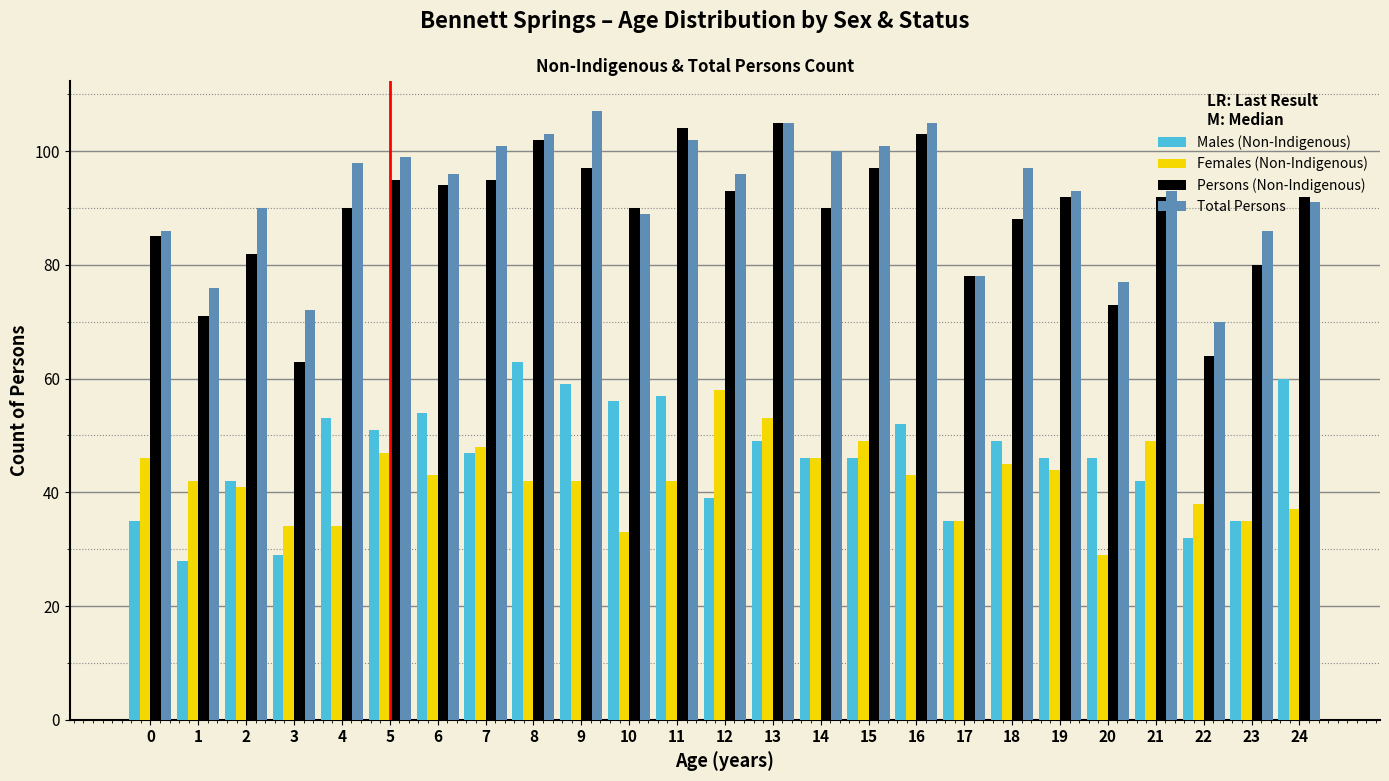

What is the total value across all series at 24?

280